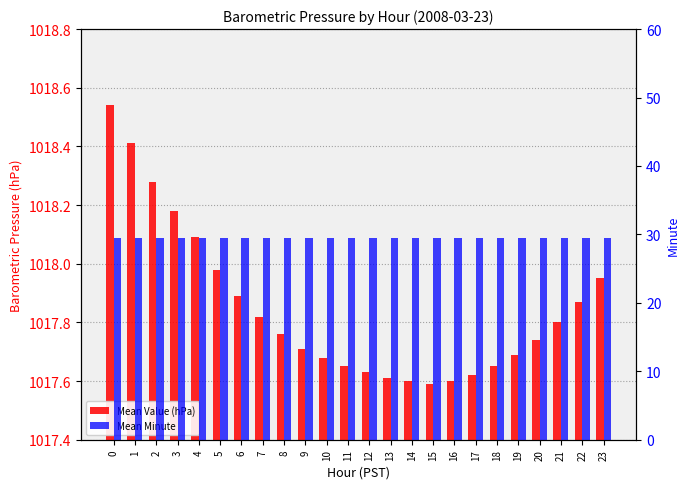

What is the value of the Mean Value (hPa) bar at the 11th from the left?

1017.7